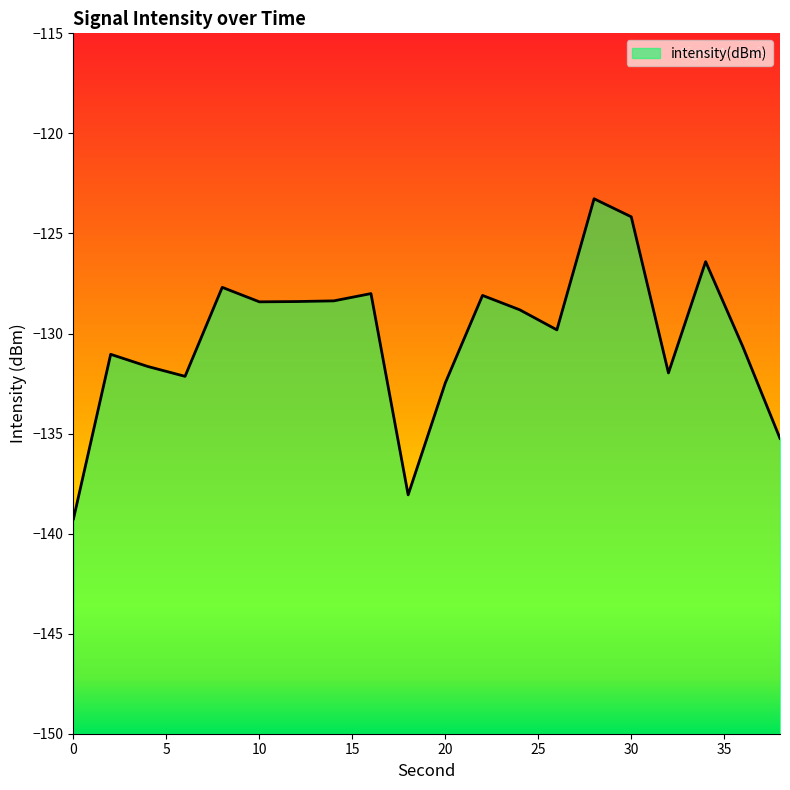

List the labels in order of value, smallest first.

0, 18, 38, 20, 6, 32, 4, 2, 36, 26, 24, 10, 12, 14, 22, 16, 8, 34, 30, 28